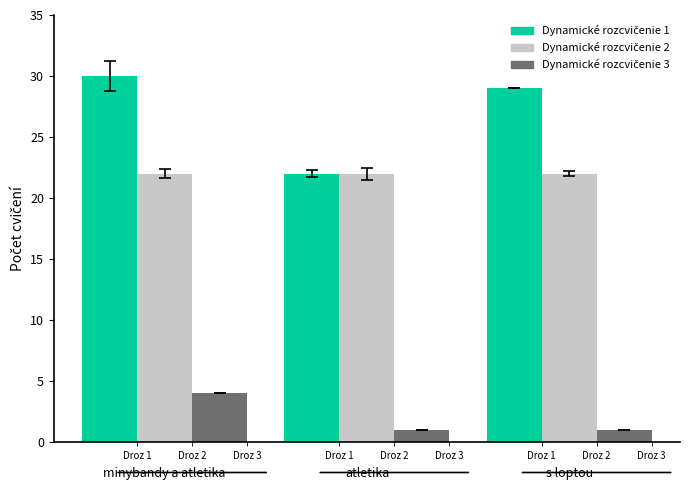

Which label corresponds to the largest value in the chart?

minybandy a atletika